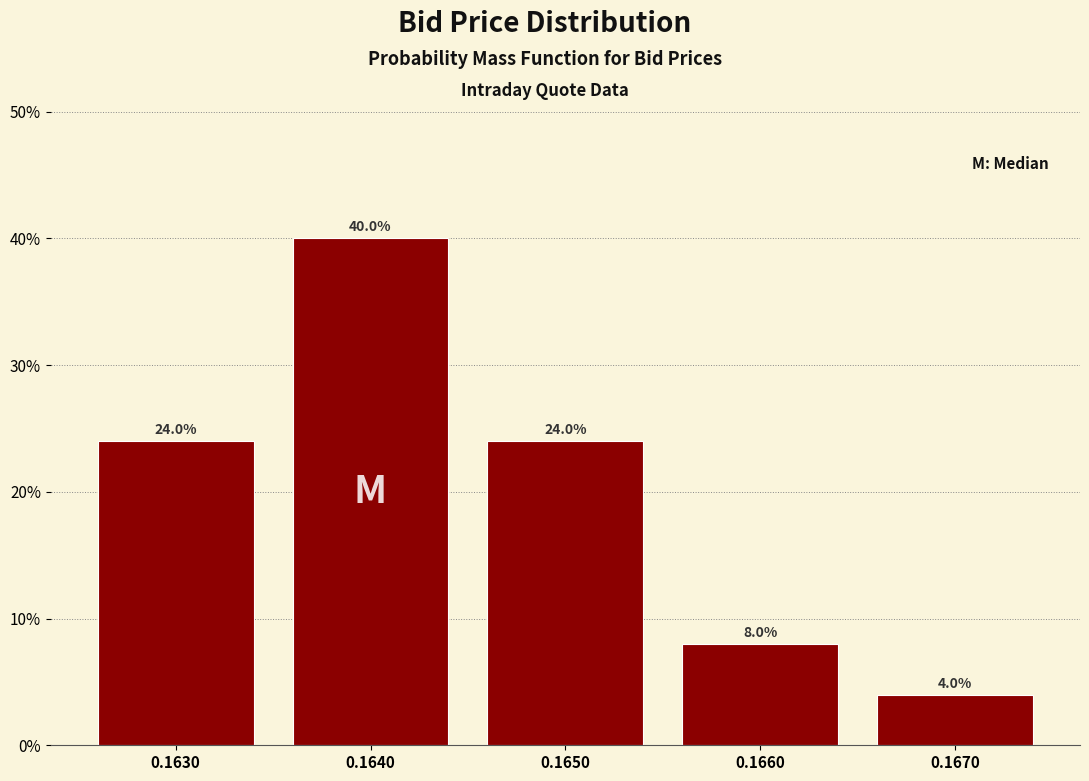

Are the bars horizontal?

No